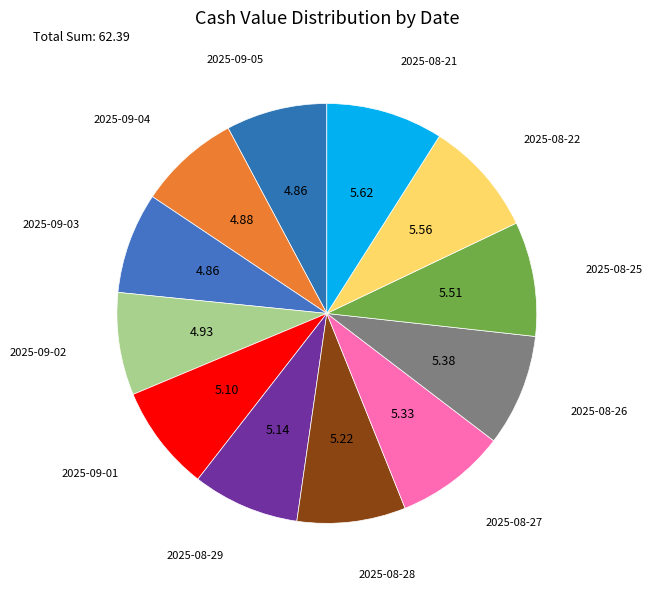

How many segments does this pie chart have?

12